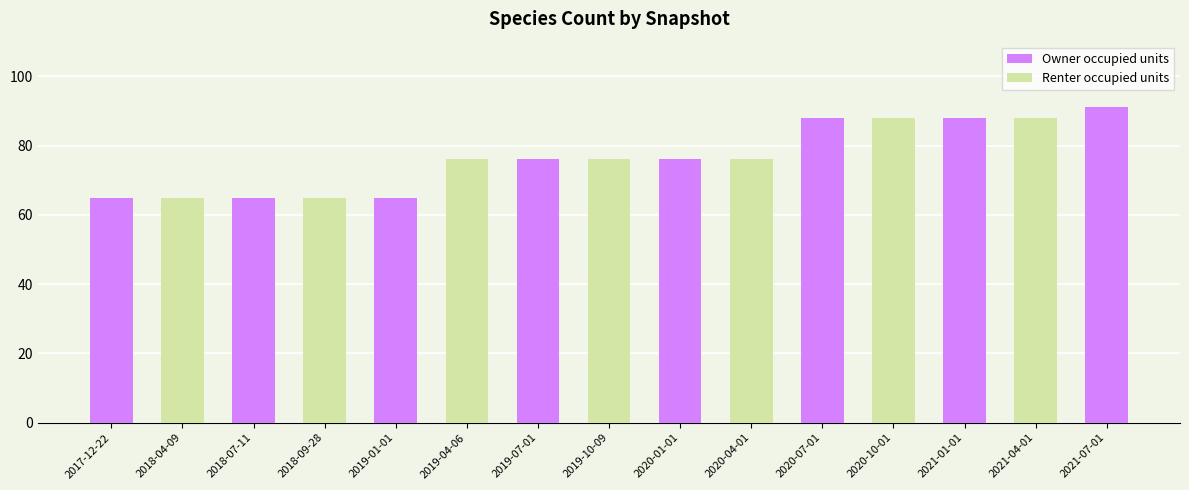

What is the difference between the Owner occupied units values at 2021-07-01 and 2020-04-01?

91